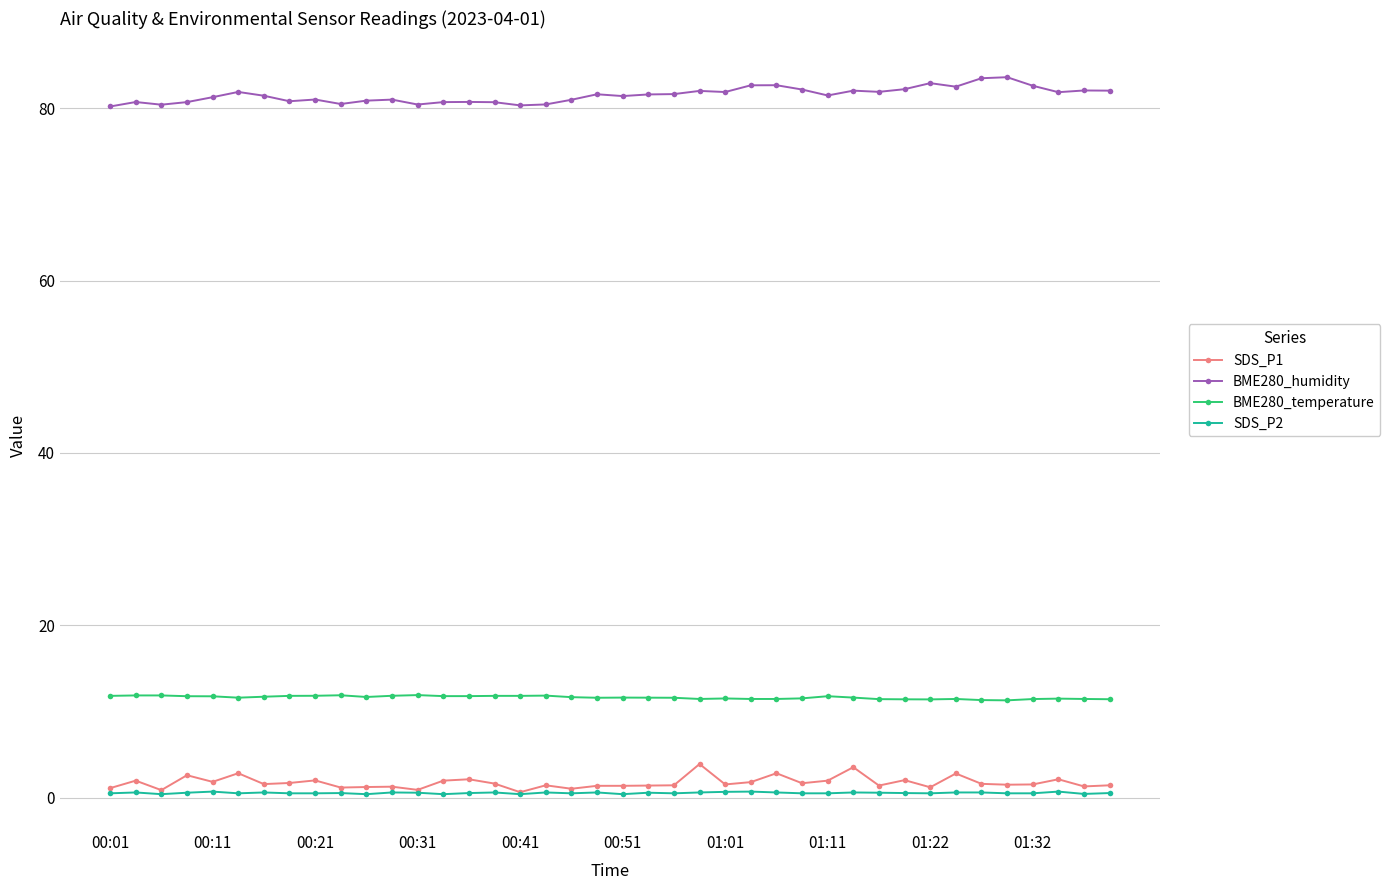

What is the value of the BME280_temperature point at the 37th from the left?

11.4